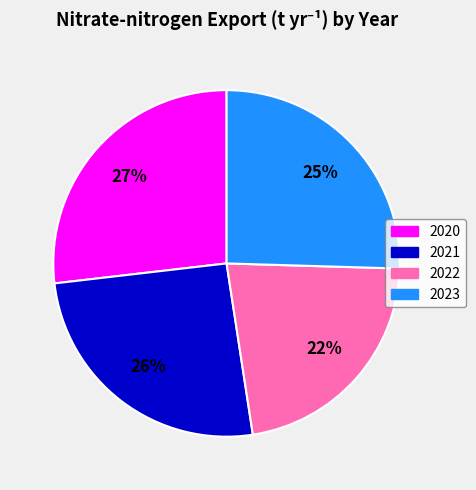

Does 2020 account for over 50% of the chart?

No